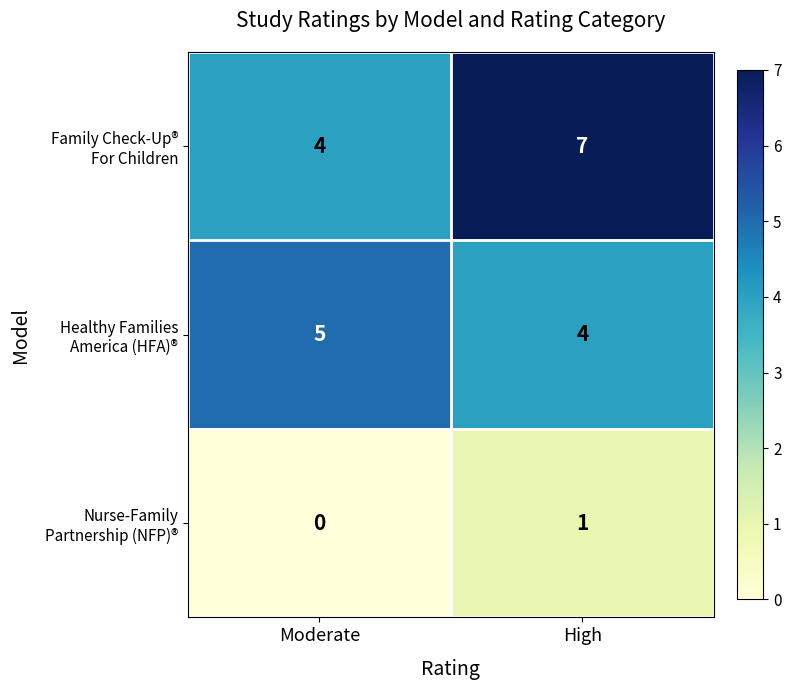

What is the total value across all series at High?

12